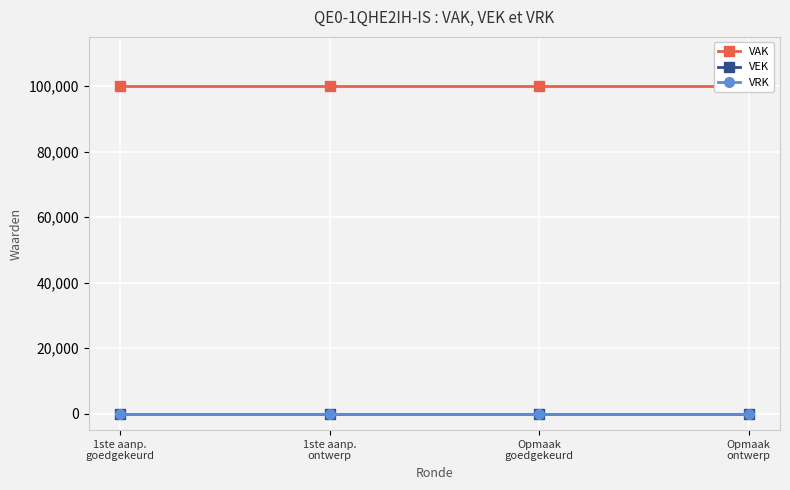

Is it true that VAK equals 100000 at 1ste aanp.
goedgekeurd?

True